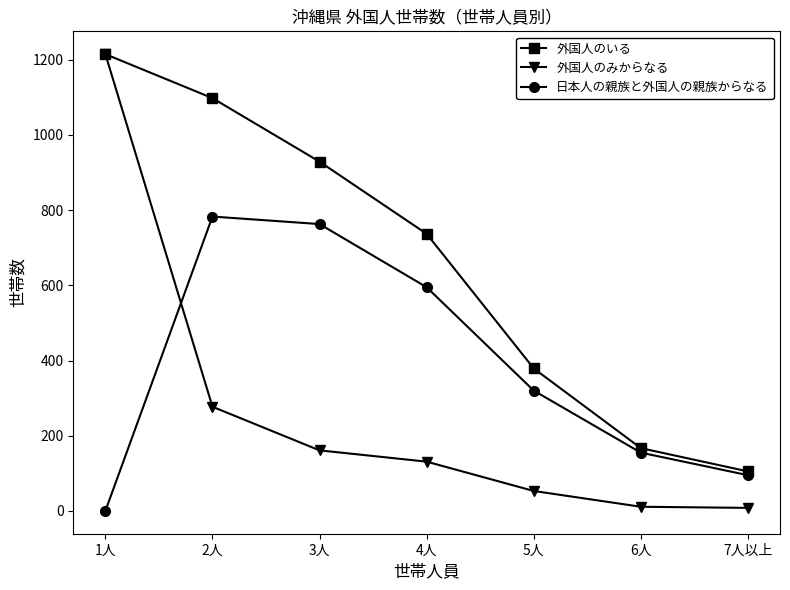

Is the value of 外国人のいる at 6人 greater than the value of 日本人の親族と外国人の親族からなる at 4人?

No